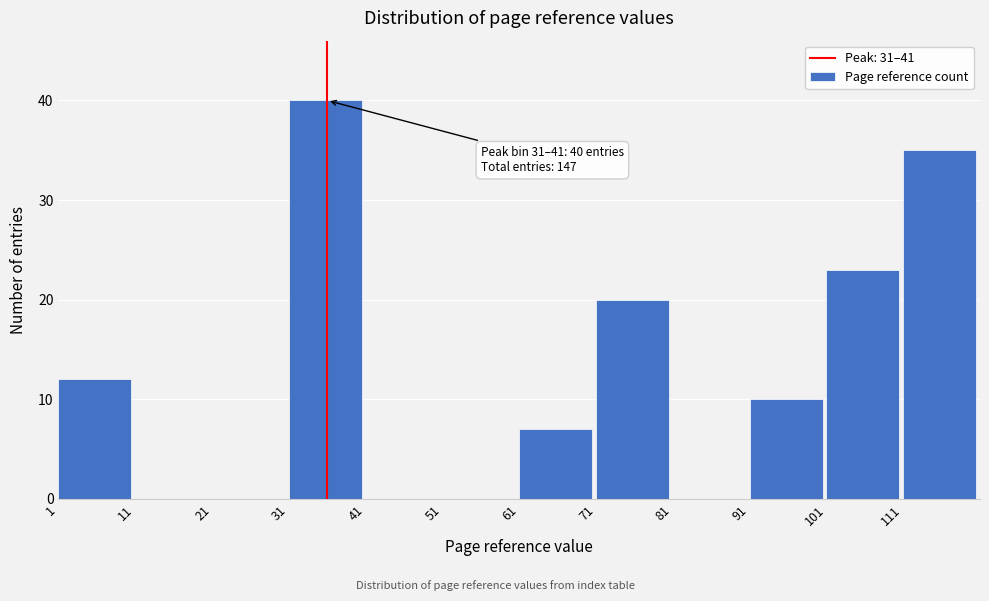

Over which range of the x-axis is the bar tallest?

31 to 41